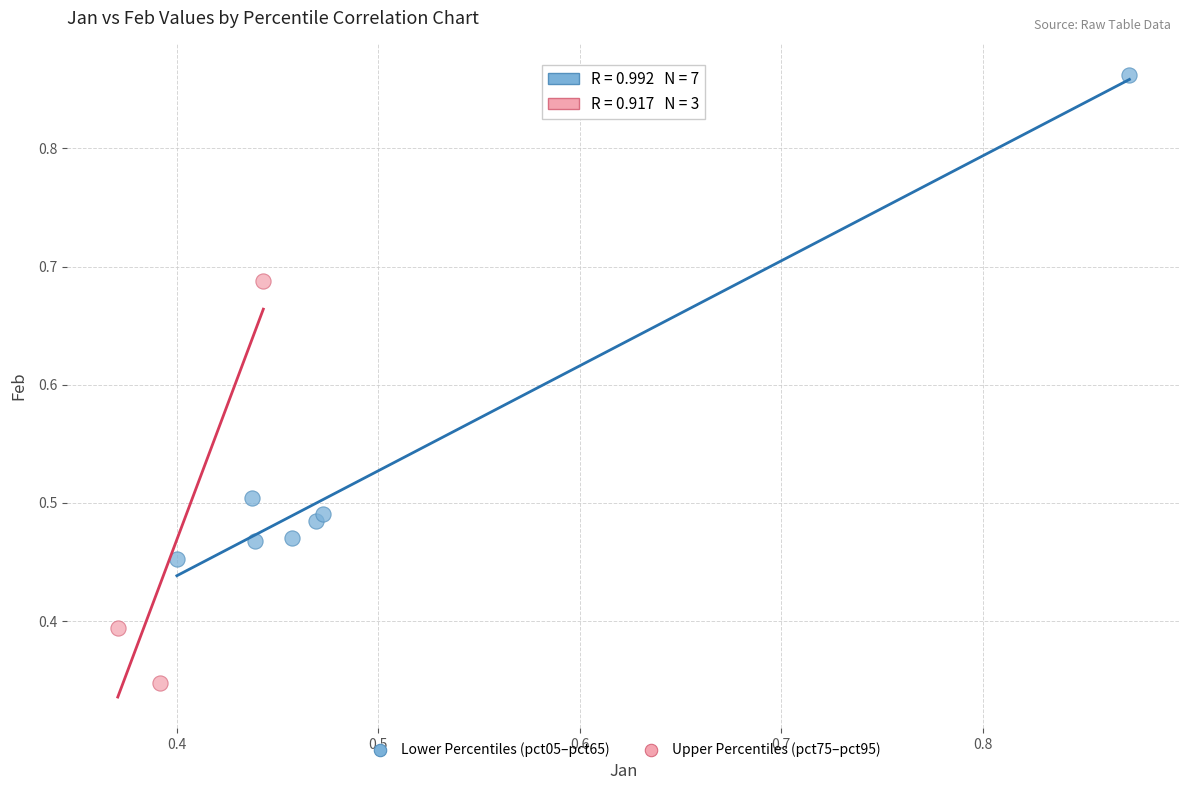

Which series reaches the minimum Y coordinate?

Upper Percentiles (pct75–pct95)